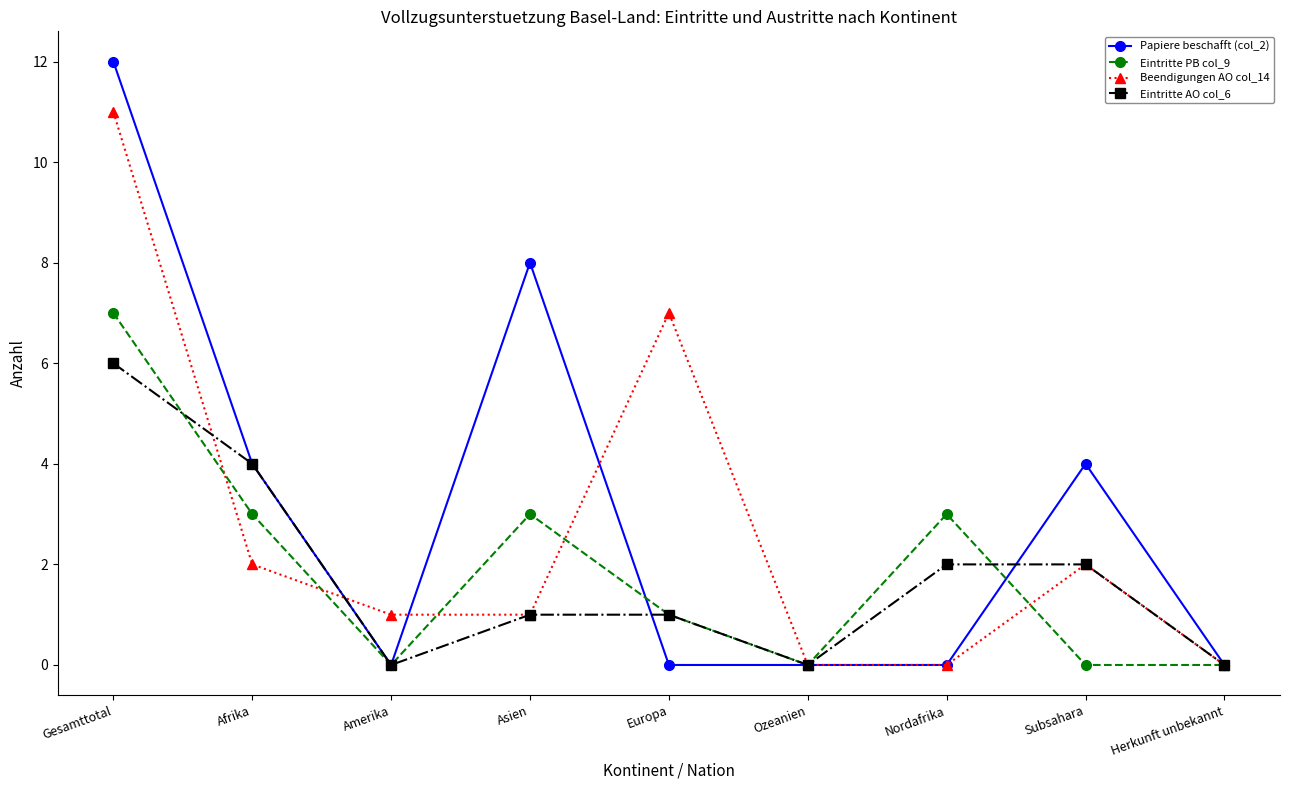

Count the Eintritte PB col_9 values in the range 0 to 3.

8